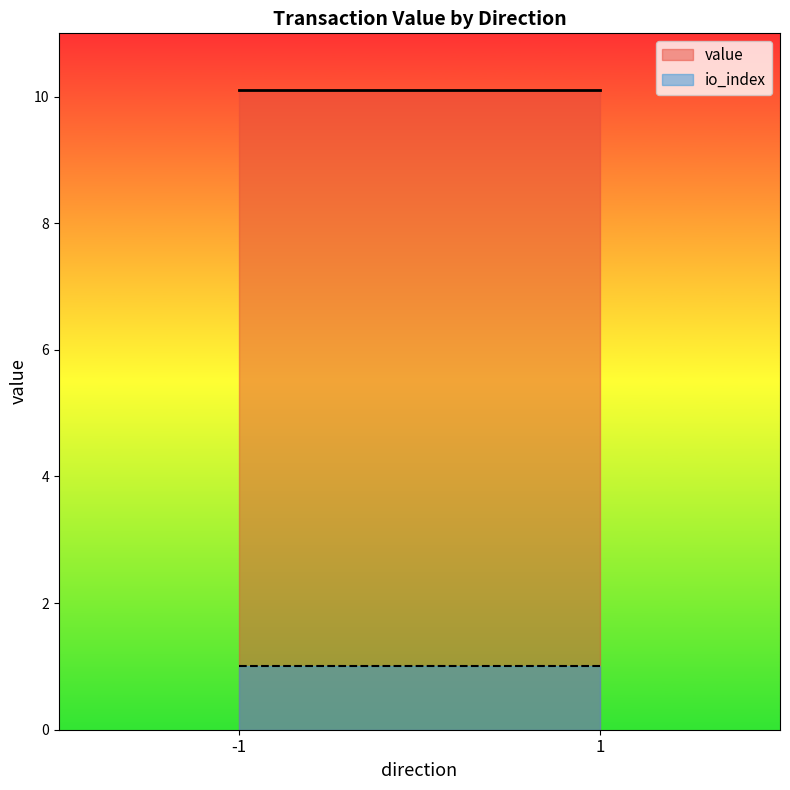

At which category is the sum across all series the highest?

-1